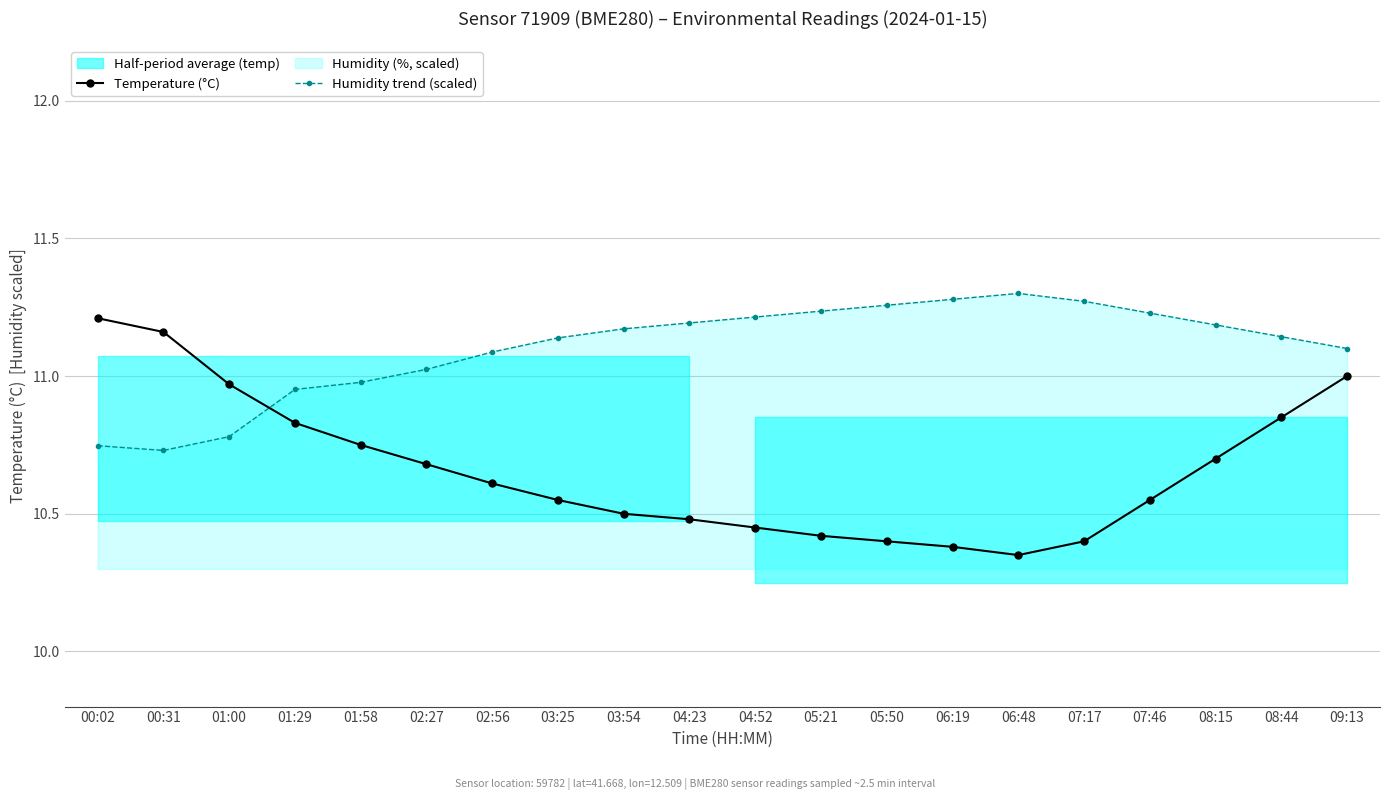

What is the sum of the Humidity trend (scaled) values at 01:29 and 05:50?

22.2